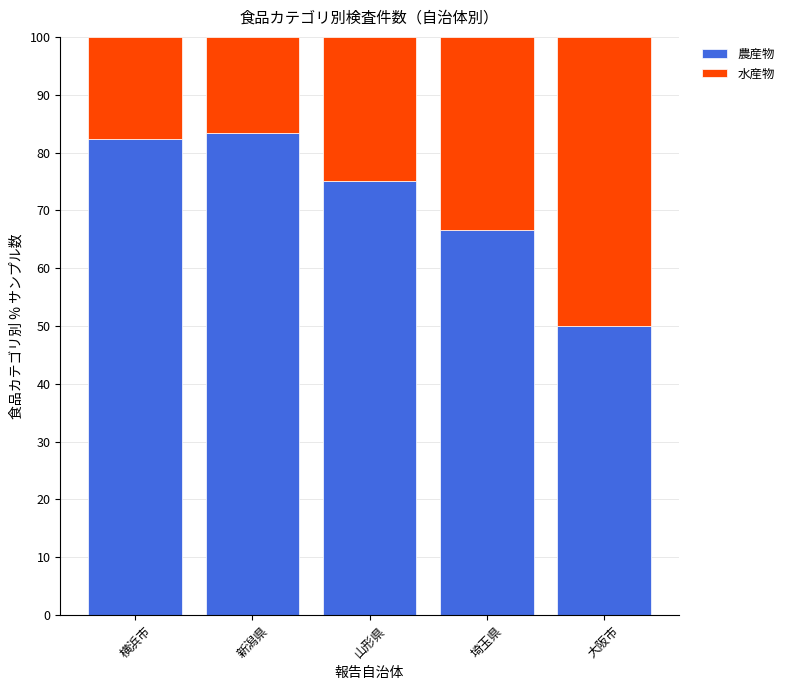

What is the total value across all series at 新潟県?

100.0